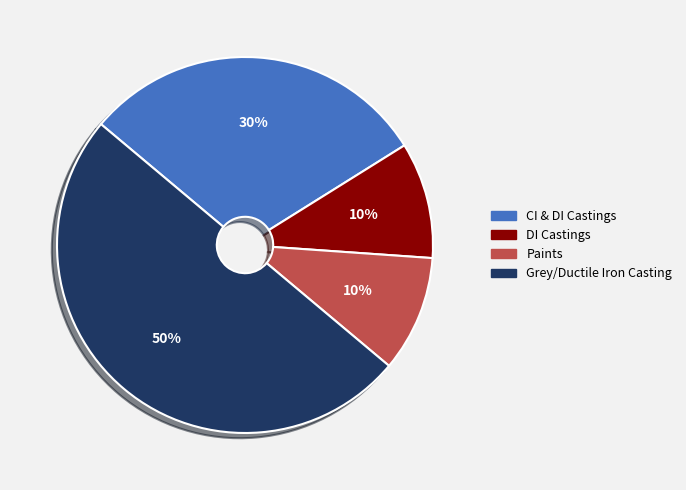

Which has a higher value, Grey/Ductile Iron Casting or Paints?

Grey/Ductile Iron Casting